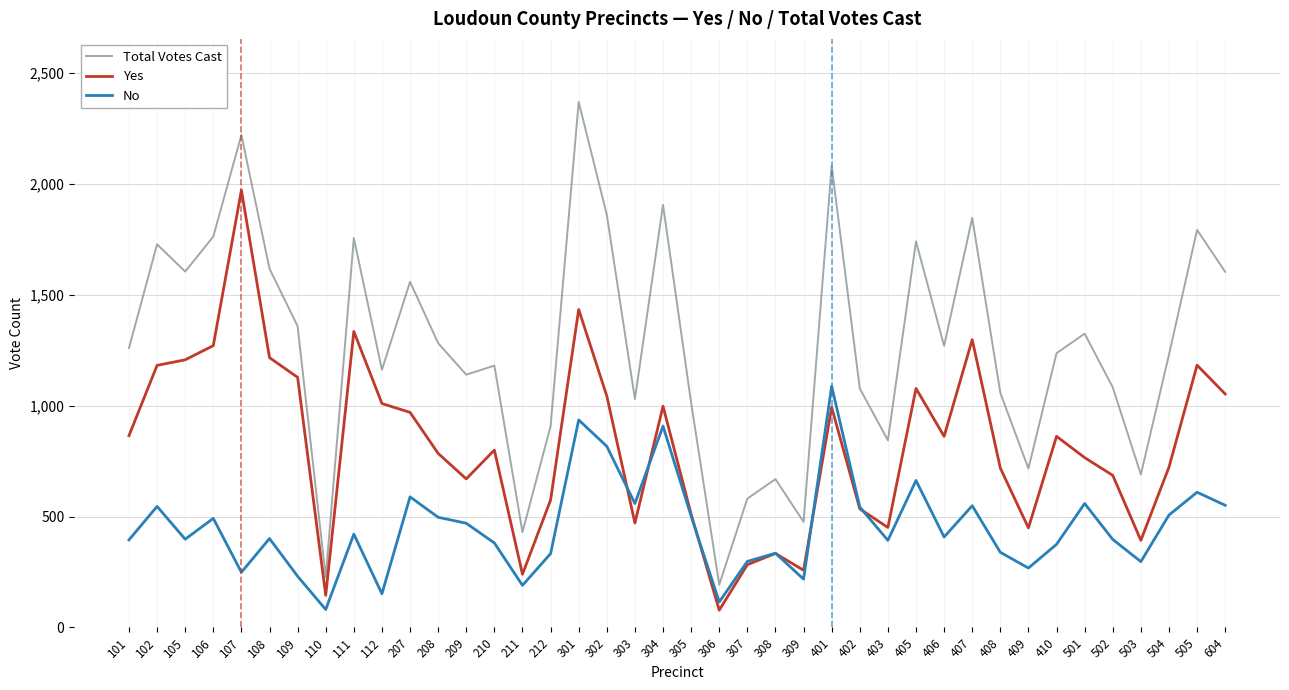

Which series changed the most between 111 and 209?

Yes